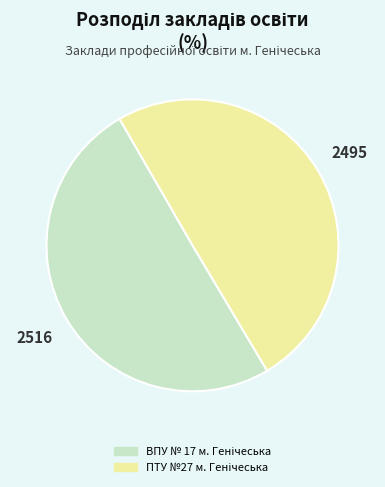

How many slices are in this pie chart?

2